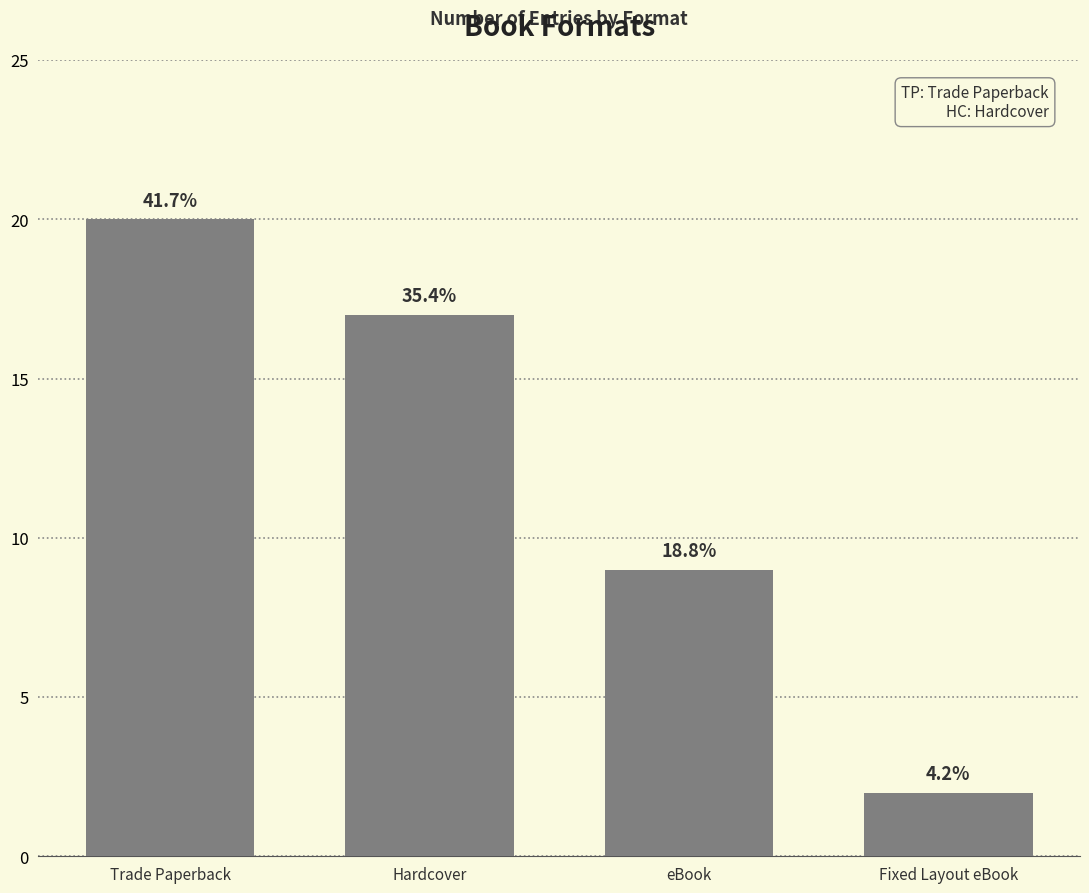

How many bars are there in total?

4